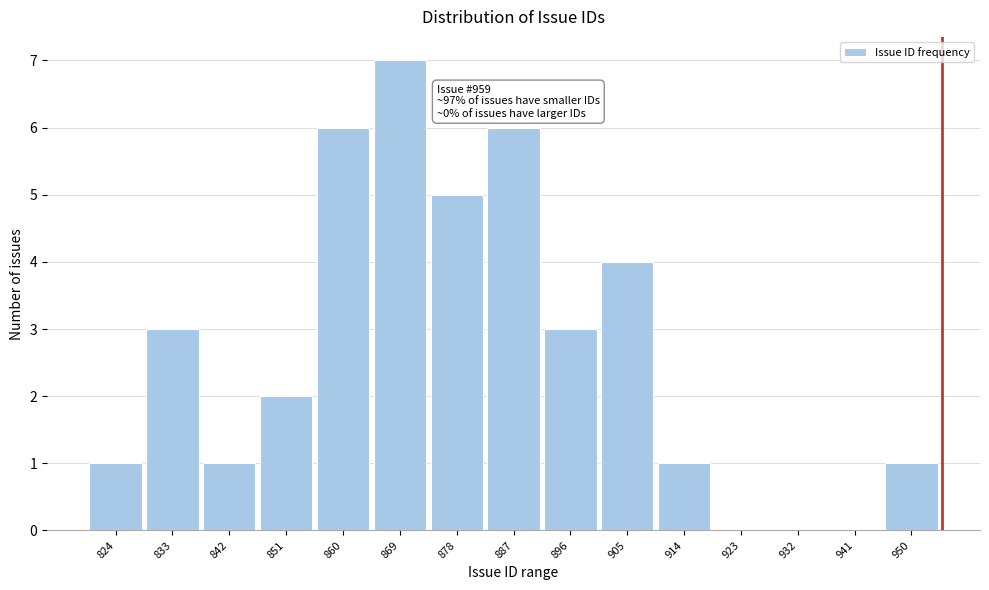

Reading left to right, transcribe all the data shown in this chart.

824=1	833=3	842=1	851=2	860=6	869=7	878=5	887=6	896=3	905=4	914=1	923=0	932=0	941=0	950=1